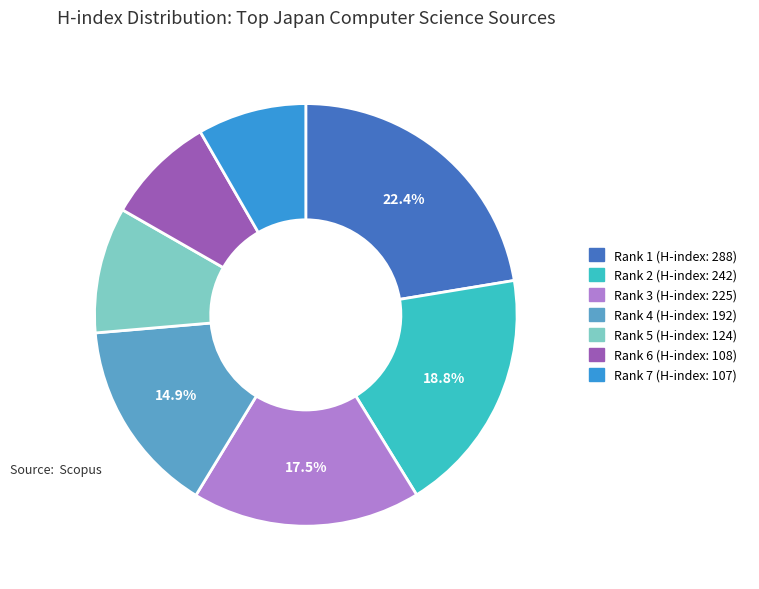

The Rank 4 (H-index: 192) slice represents 23% of the pie. True or false?

False